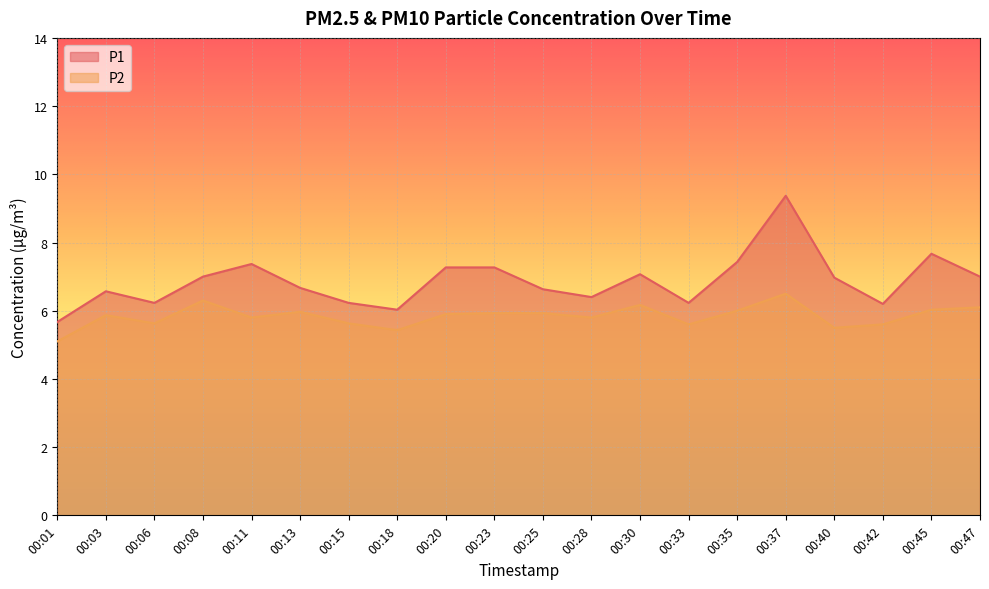

What is the minimum value for P2?

5.1